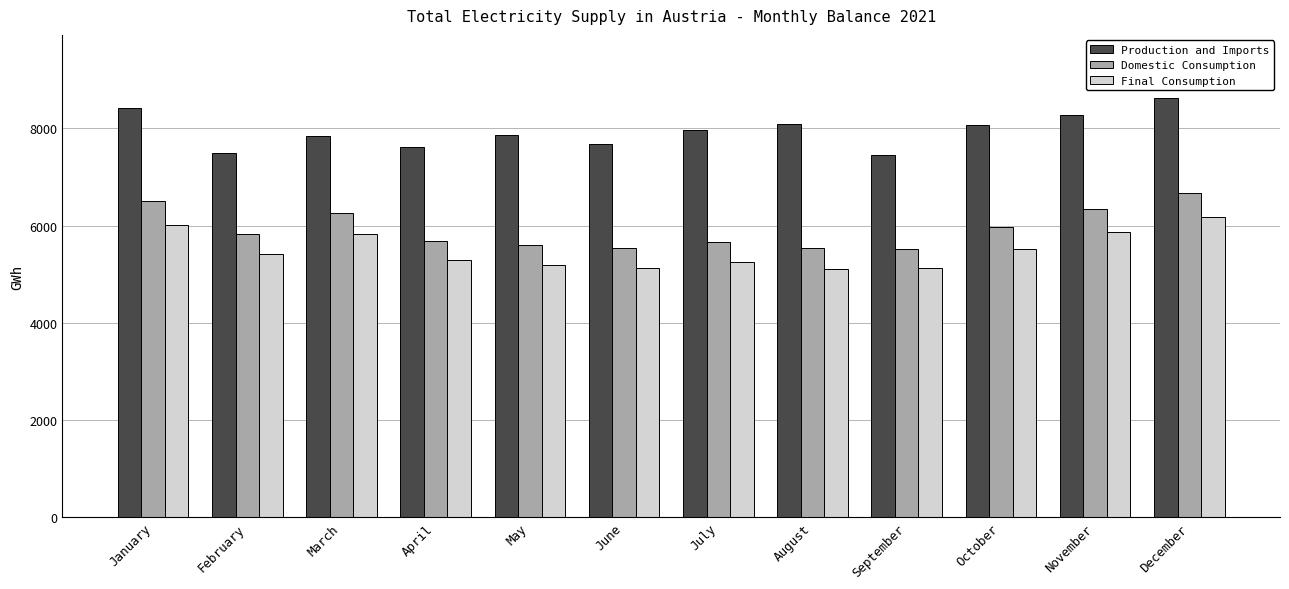

What is the sum of the Final Consumption values at June and July?

10379.3